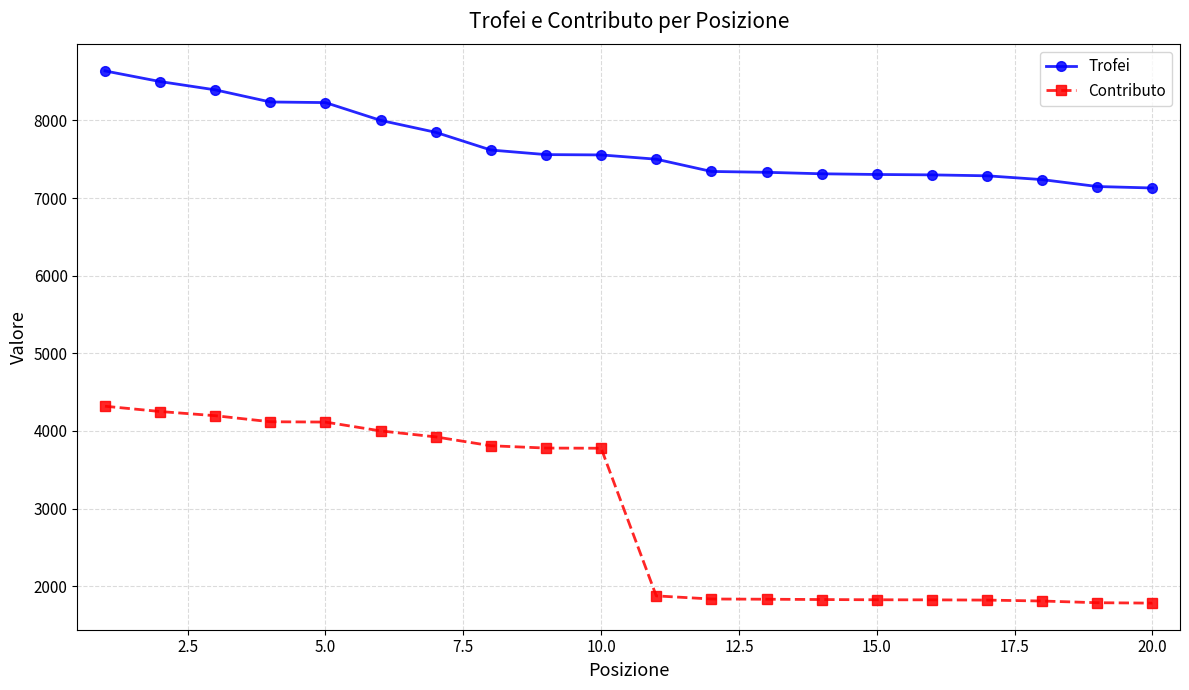

True or false: Contributo and Trofei cross at least once.

False